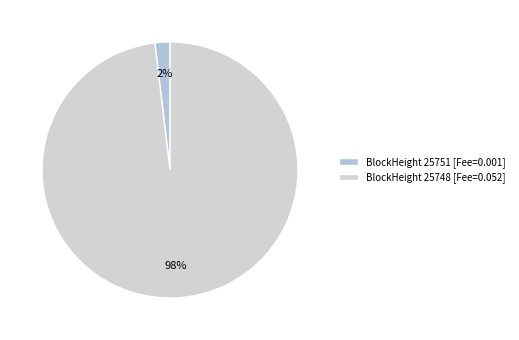

To the nearest percent, what is the difference between the largest and smallest slice percentages?

96%